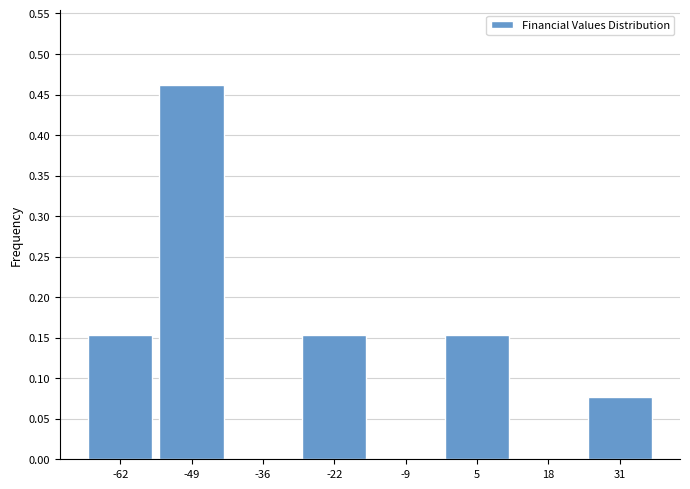

Over which range of the x-axis is the bar tallest?

-56 to -42